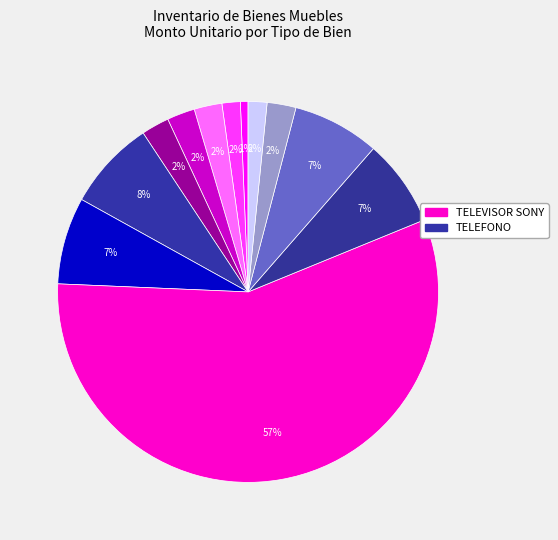

How many segments does this pie chart have?

12